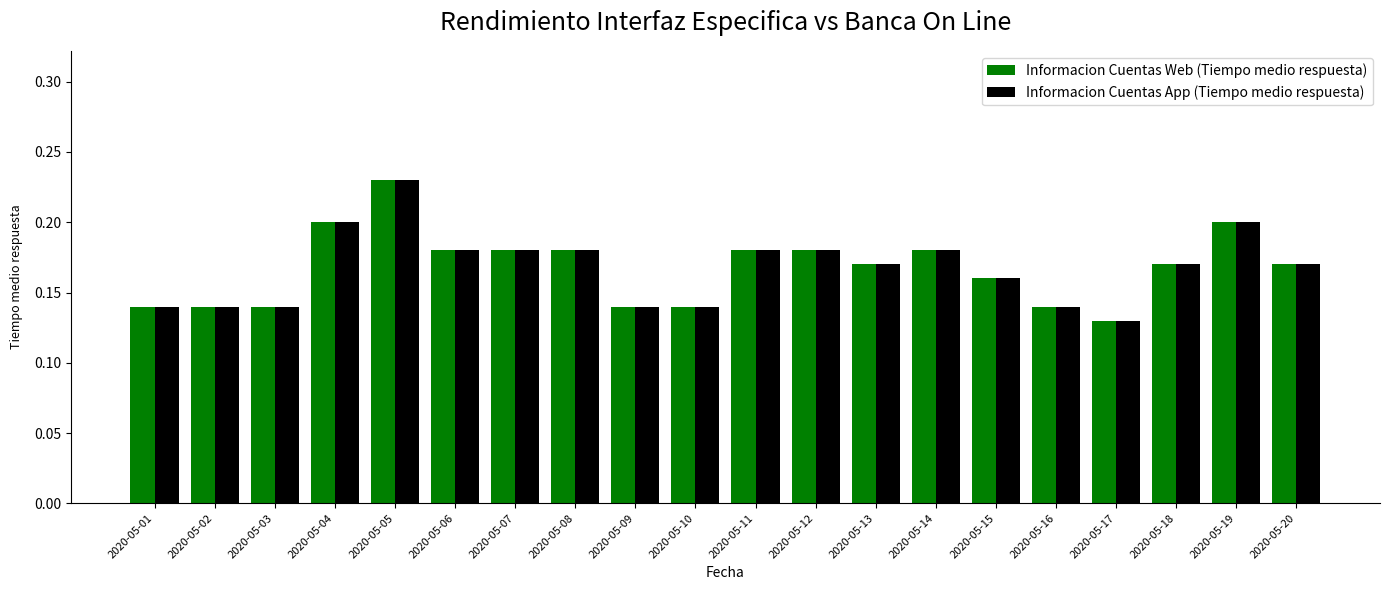

At which label does Informacion Cuentas App (Tiempo medio respuesta) reach its minimum?

2020-05-17